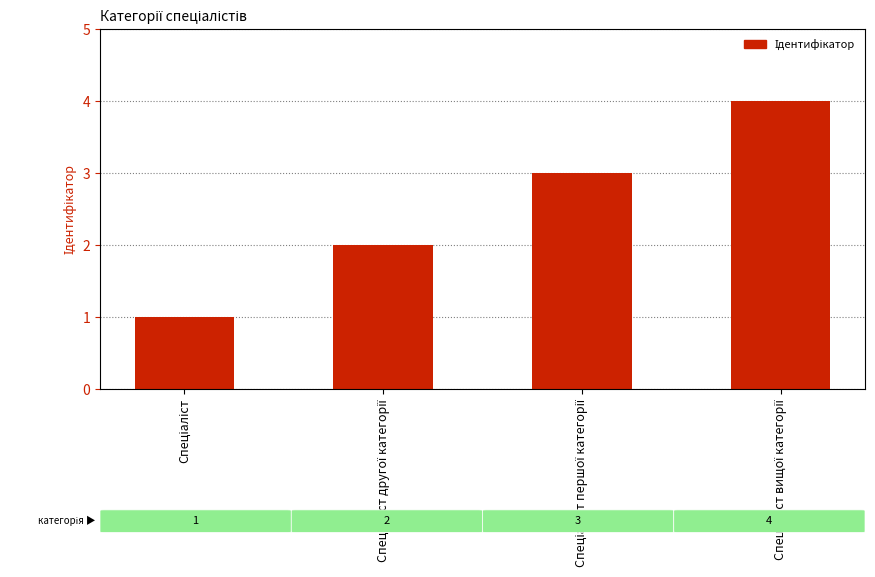

Reading right to left, transcribe all the data shown in this chart.

4	3	2	1